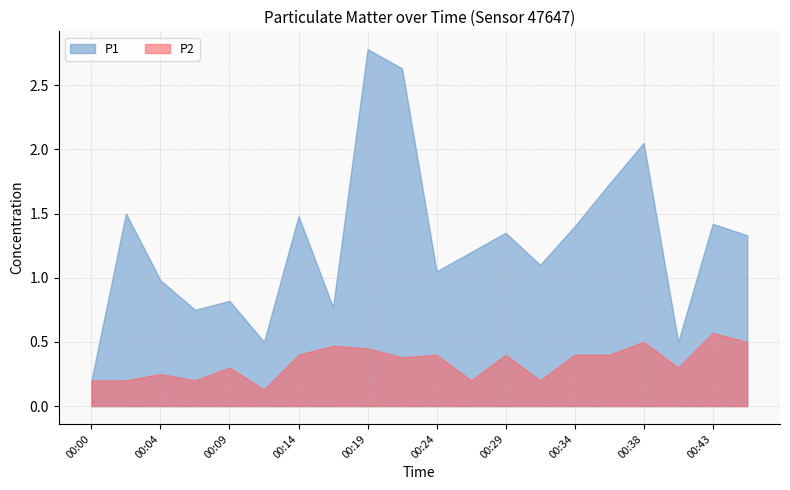

True or false: P2 and P1 cross at least once.

False